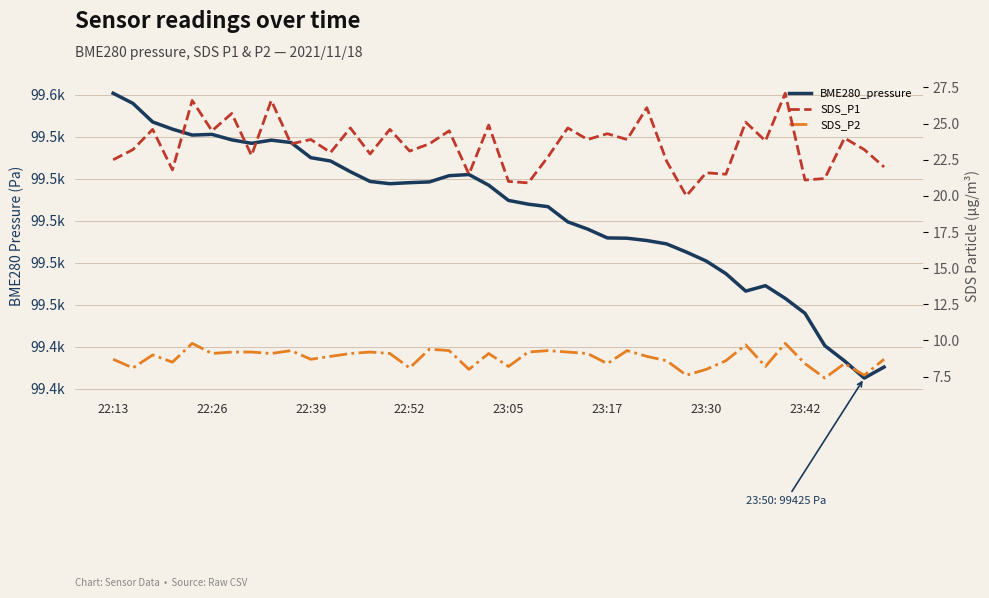

The SDS_P1 series shows 37.2 at 11. True or false?

False